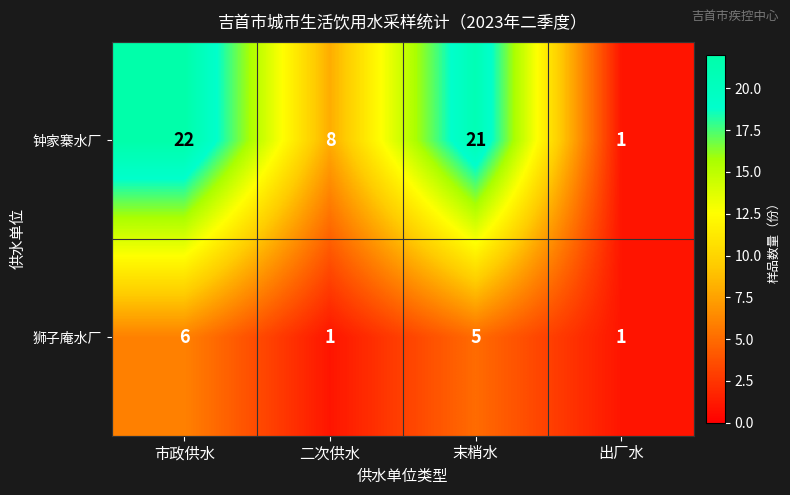

Rank the series by their average value, from lowest to highest.

狮子庵水厂, 钟家寨水厂